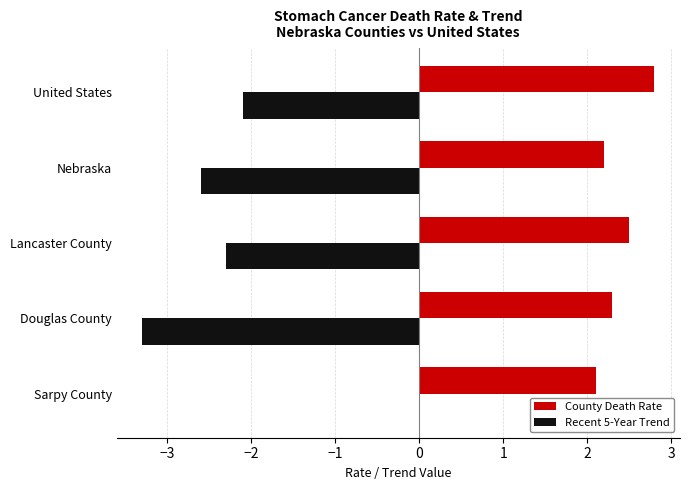

Which label corresponds to the largest value in the chart?

United States